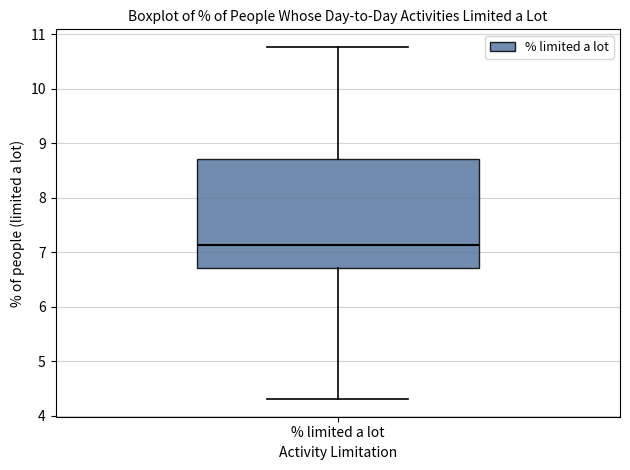

Where does the upper whisker of the box for % limited a lot end on the y-axis? The values are not printed on the chart, so give them approximately, as read against the axis.

10.8